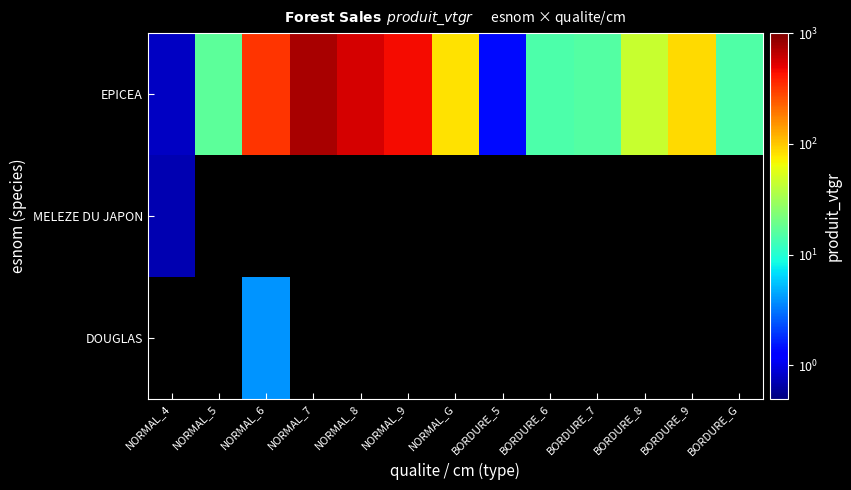

Count the number of categories in the chart.

13